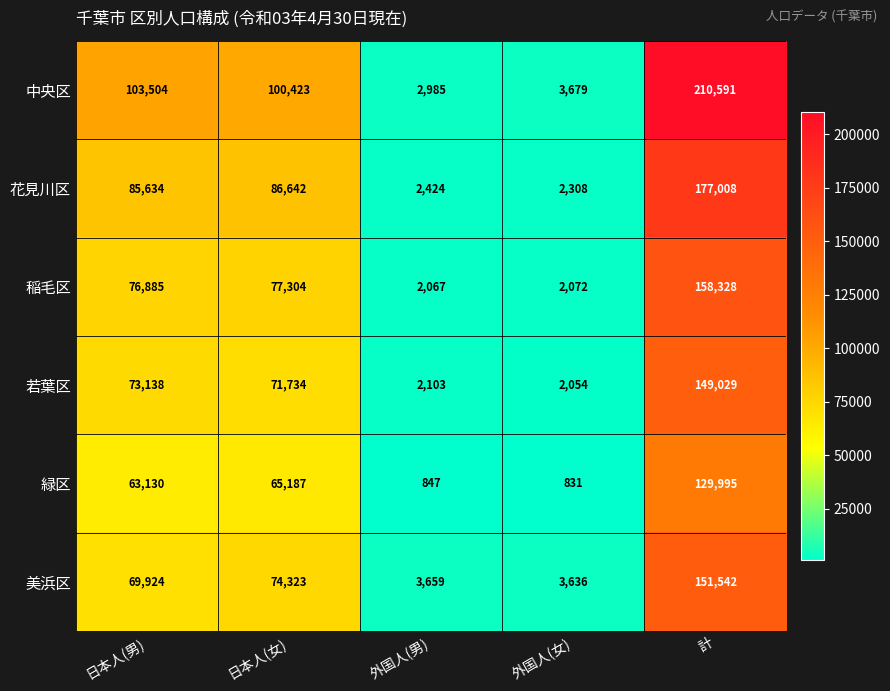

Reading left to right, transcribe all the data shown in this chart.

中央区: 103504	100423	2985	3679	210591
花見川区: 85634	86642	2424	2308	177008
稲毛区: 76885	77304	2067	2072	158328
若葉区: 73138	71734	2103	2054	149029
緑区: 63130	65187	847	831	129995
美浜区: 69924	74323	3659	3636	151542